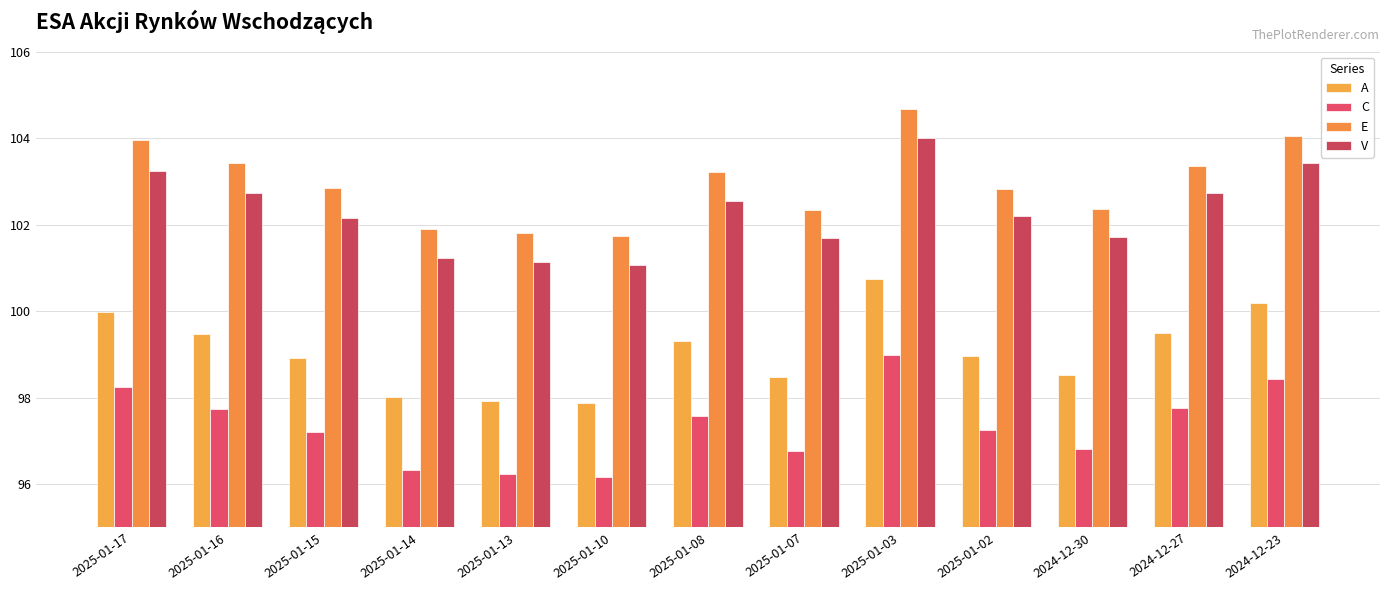

At how many categories does at least one series exceed 99?

13